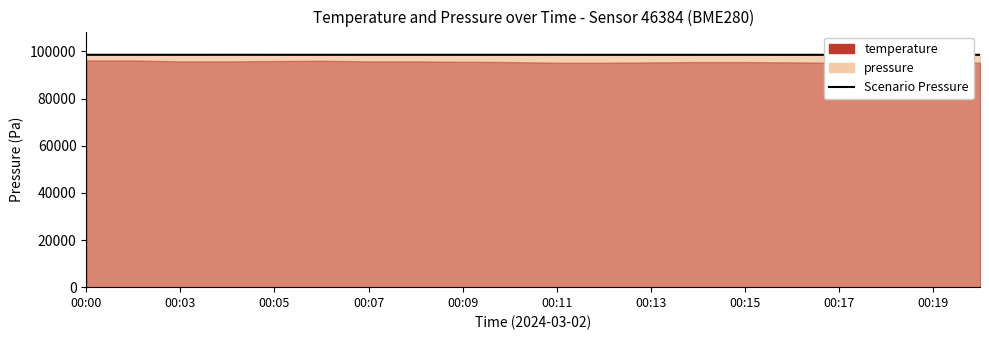

How many points are higher than both their immediate neighbors (excluding endpoints)?

5